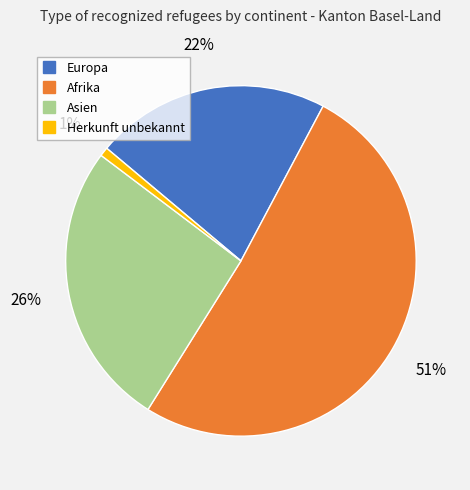

Which slice represents more than half of the pie?

Afrika